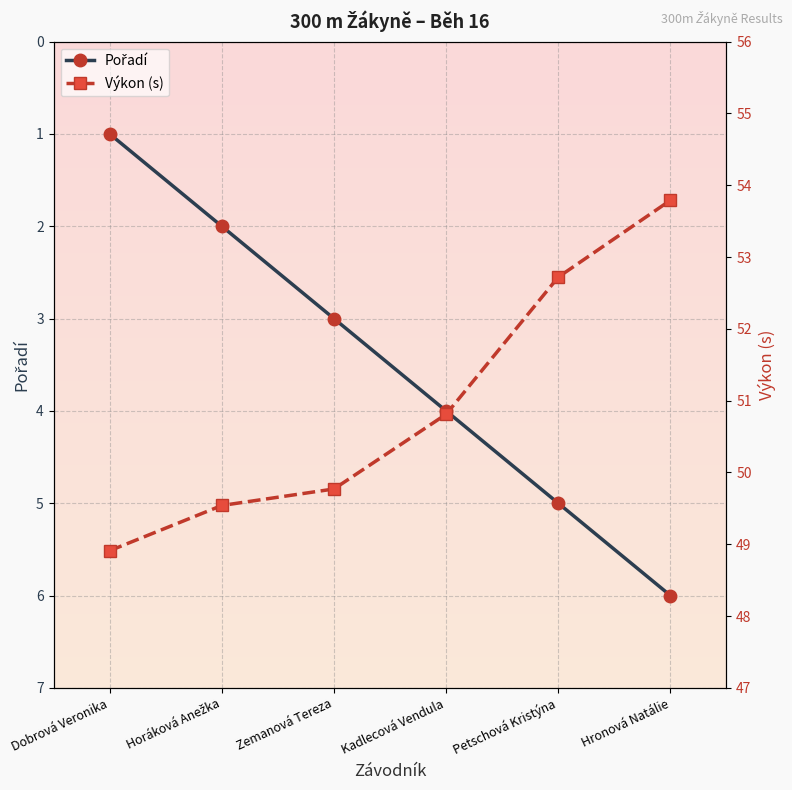

What is the spread (max minus min) of values at Petschová Kristýna?

47.7